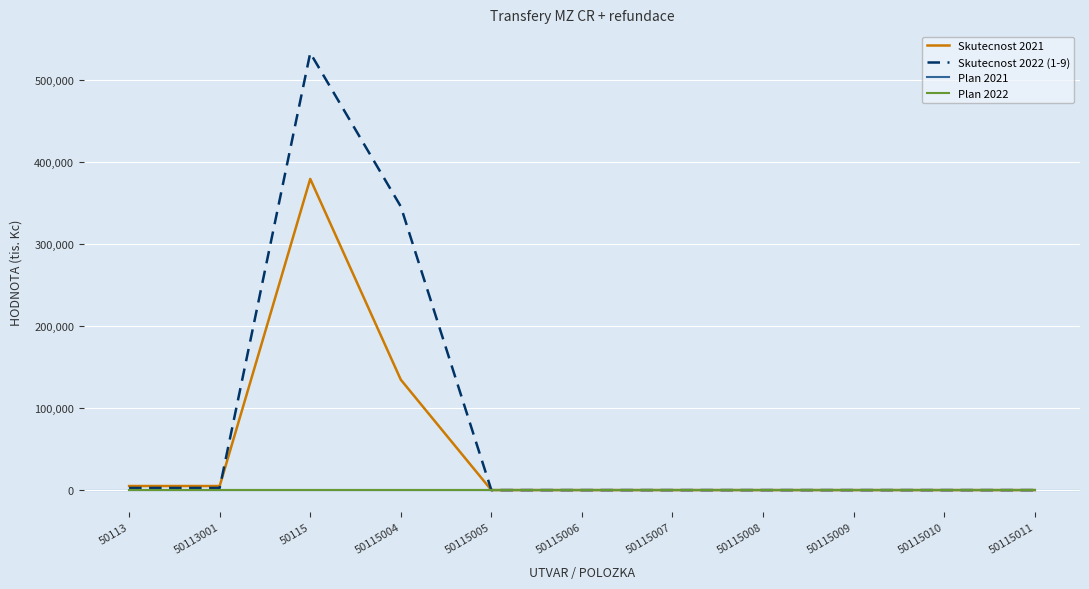

How many lines are shown in the chart?

4